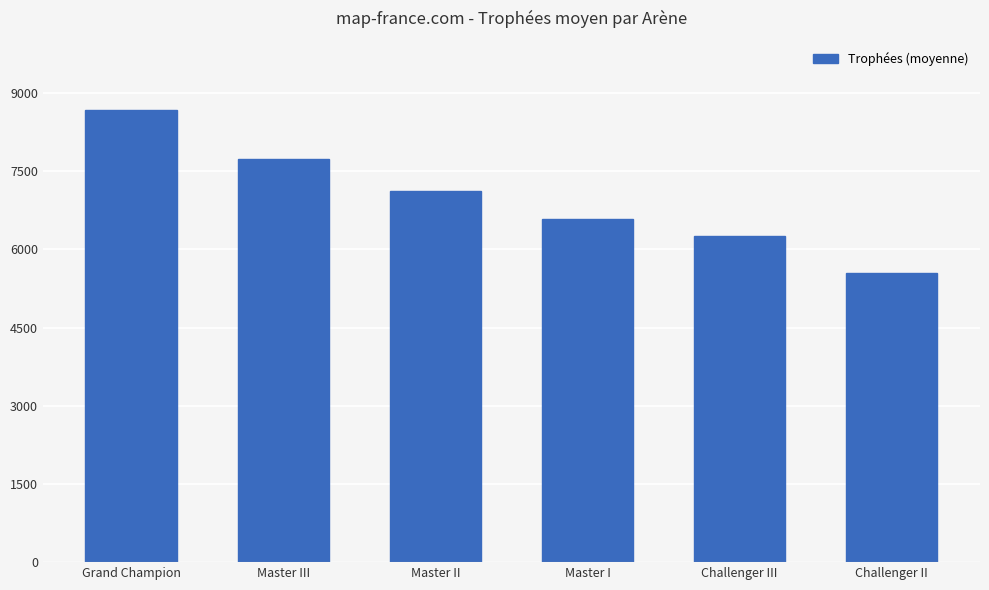

List the labels in order of value, largest first.

Grand Champion, Master III, Master II, Master I, Challenger III, Challenger II